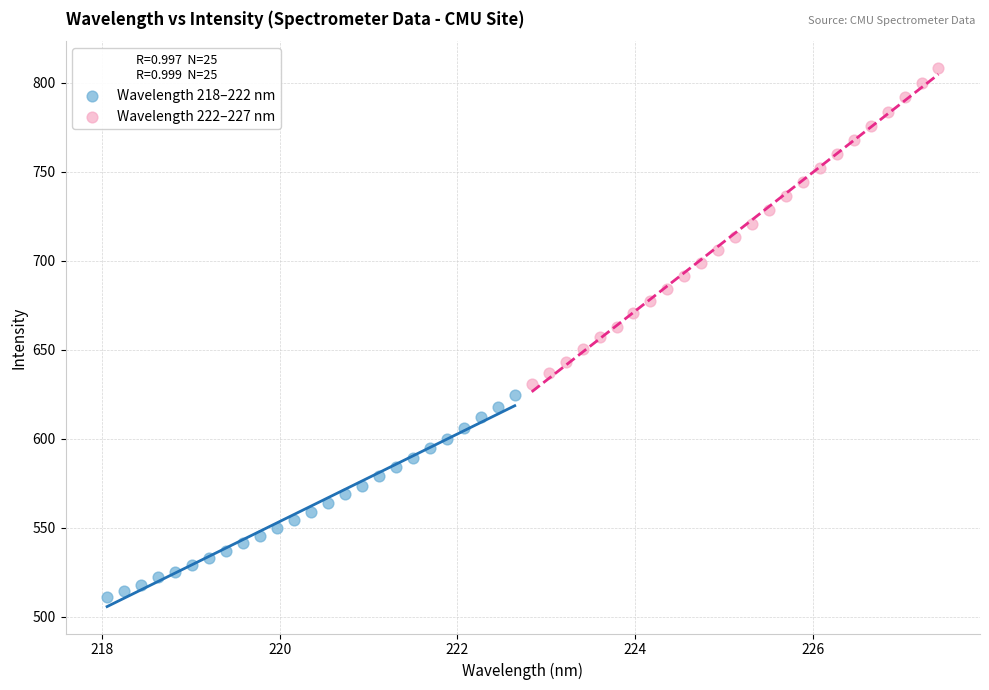

Which series has the largest Y range (max minus min)?

Wavelength 222–227 nm